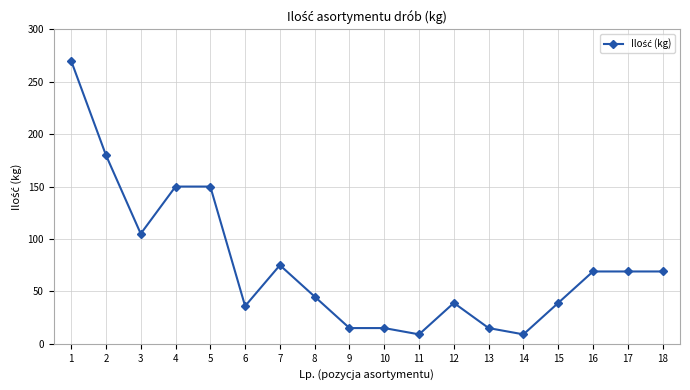

What is the maximum value shown in the chart?

270